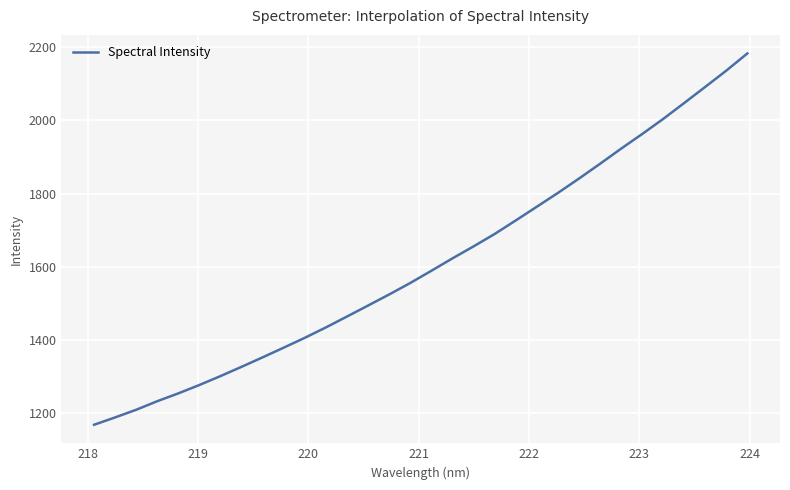

Does the chart display data point markers on the line(s)?

No